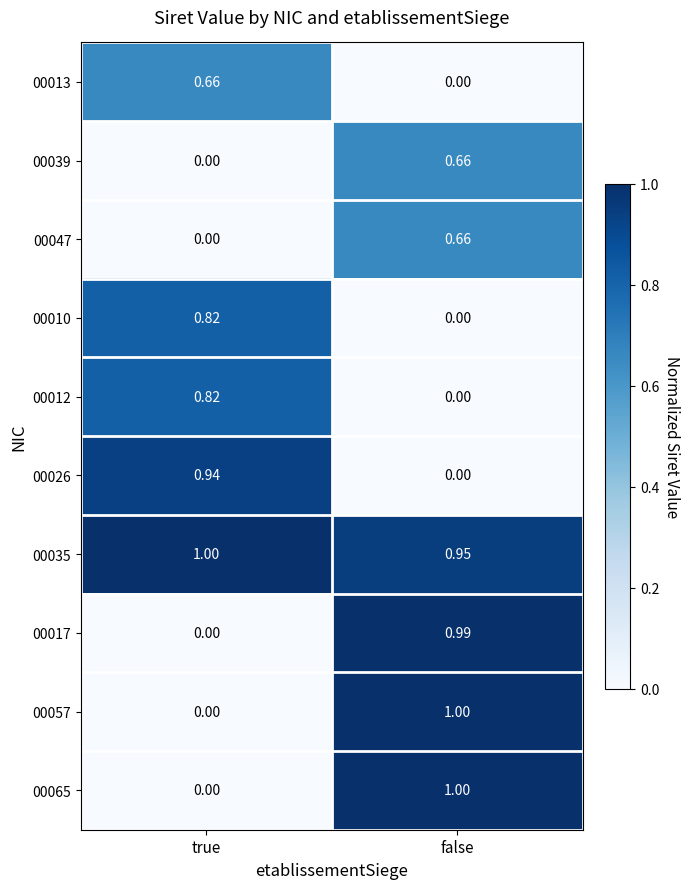

List the labels in order of 00035 value, smallest first.

false, true